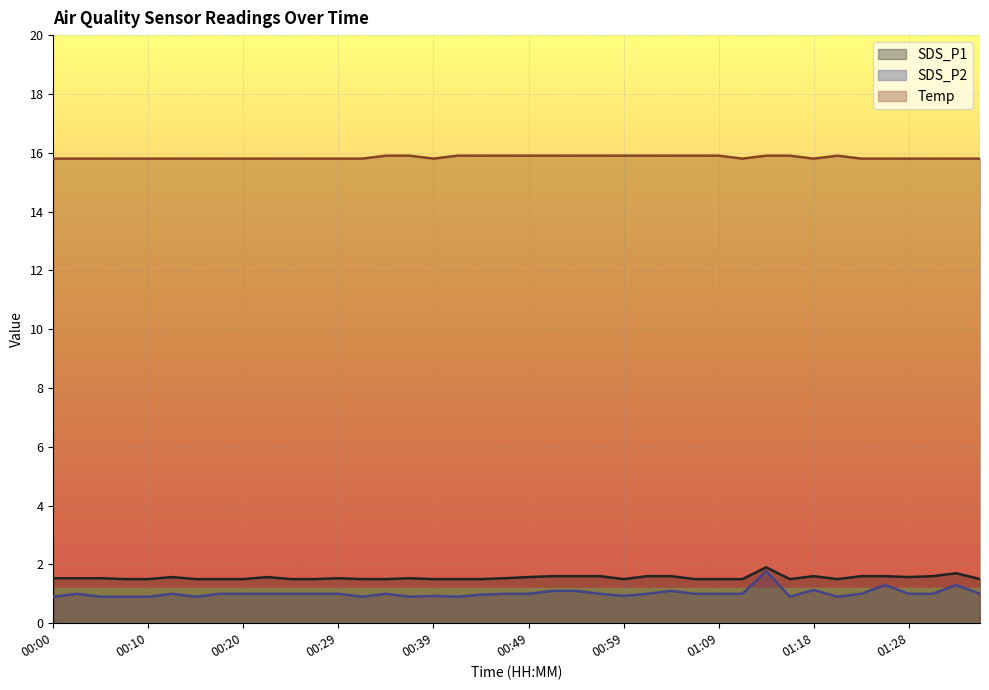

What are all the series names shown in the legend?

SDS_P1, SDS_P2, Temp